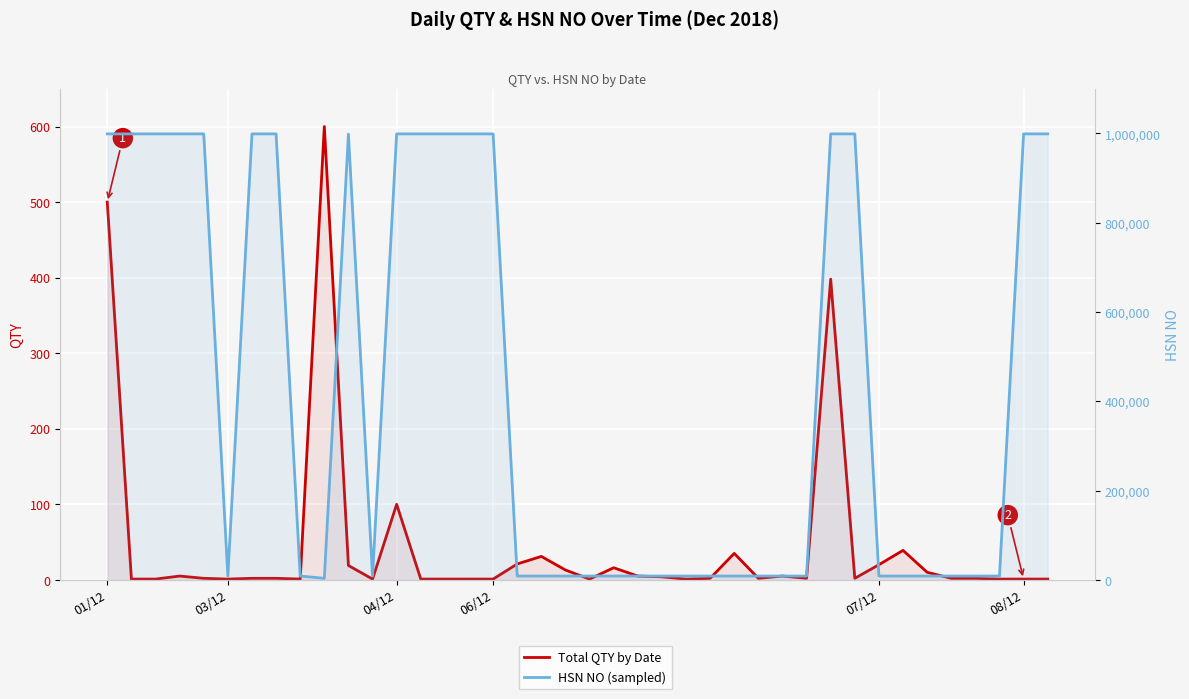

Rank the series by their maximum value, from highest to lowest.

HSN NO (sampled), Total QTY by Date